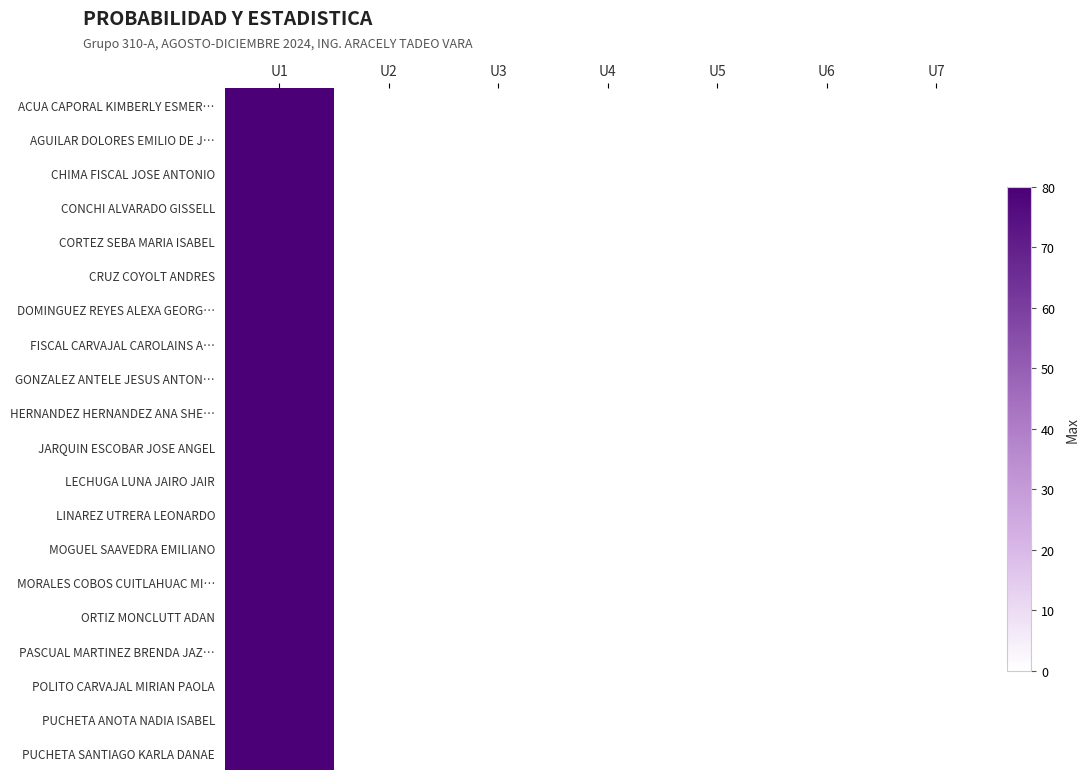

Which series has the widest spread of values?

ACUA CAPORAL KIMBERLY ESMER…